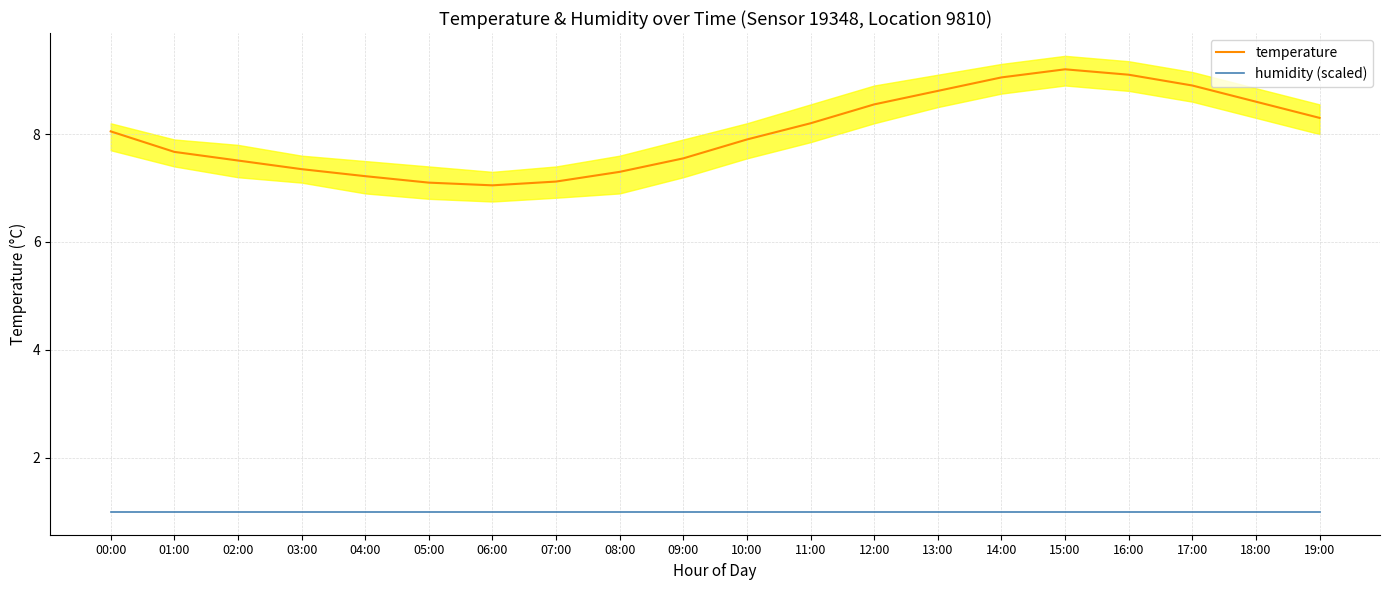

Rank the series by their maximum value, from highest to lowest.

temperature, humidity (scaled)